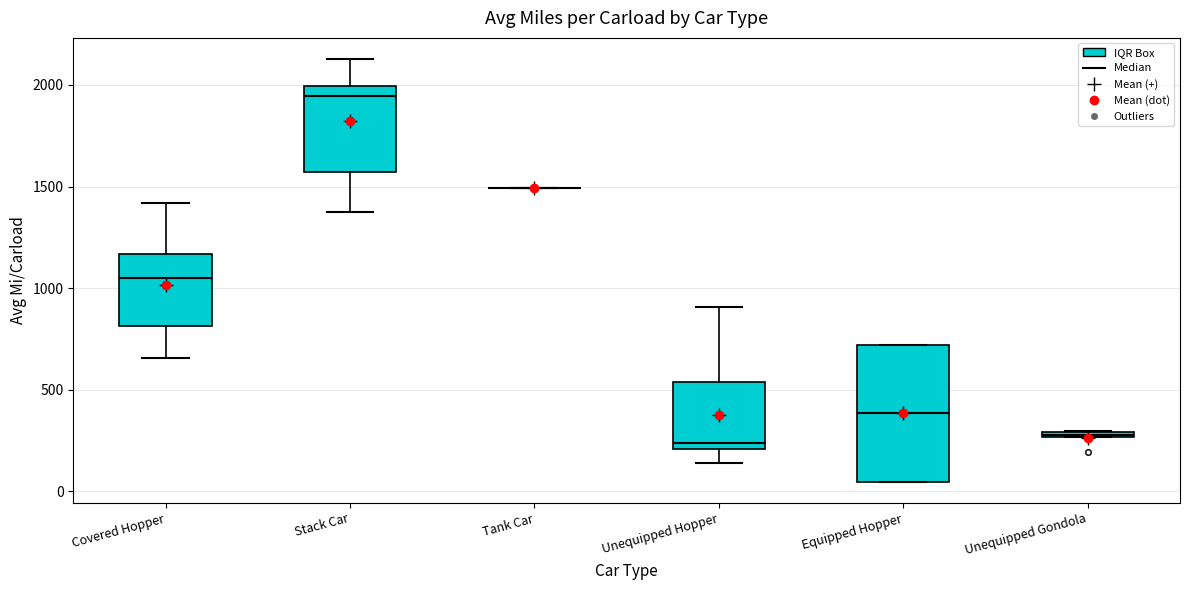

Which box is the tallest, from its lower edge to its upper edge?

Equipped Hopper